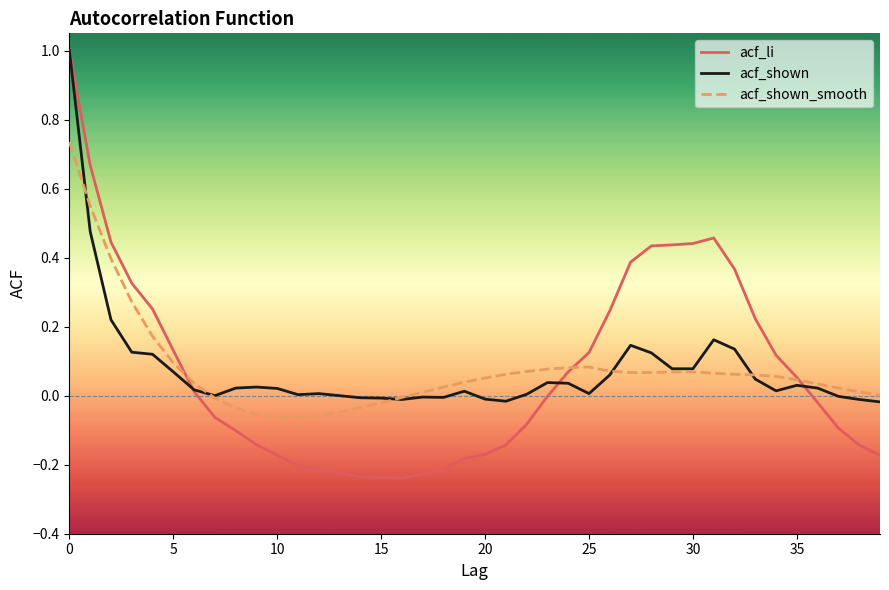

What is the highest value of the acf_shown series?

1.0